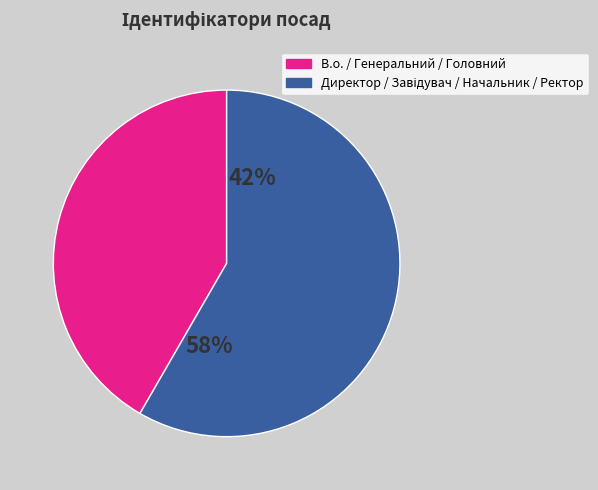

The Головний лікар slice represents 1% of the pie. True or false?

False